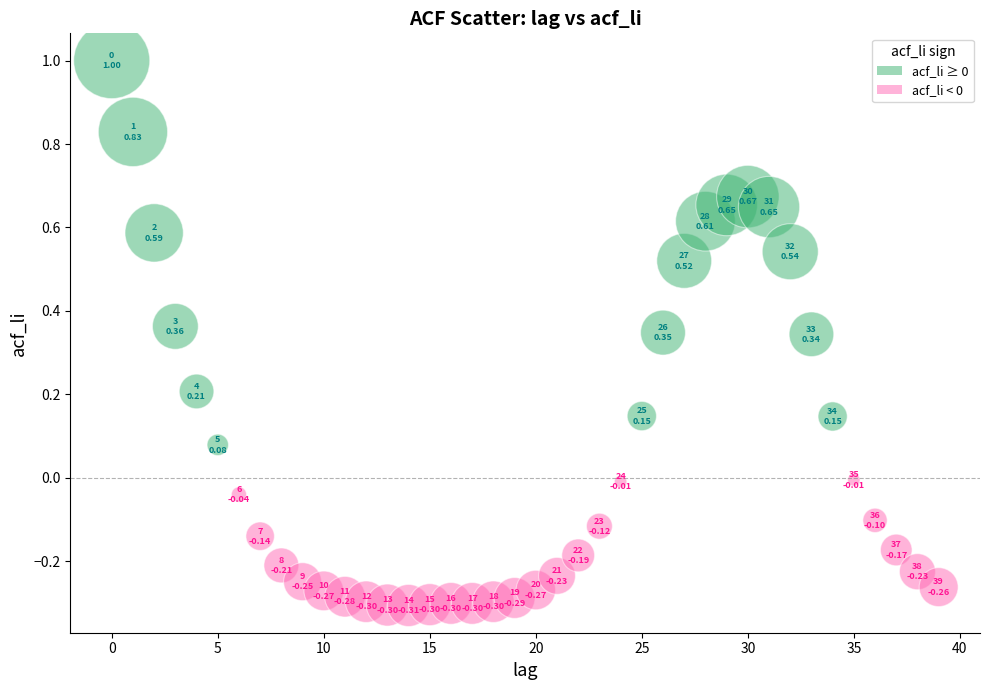

What is the range of Y values (max minus min)?

1.3